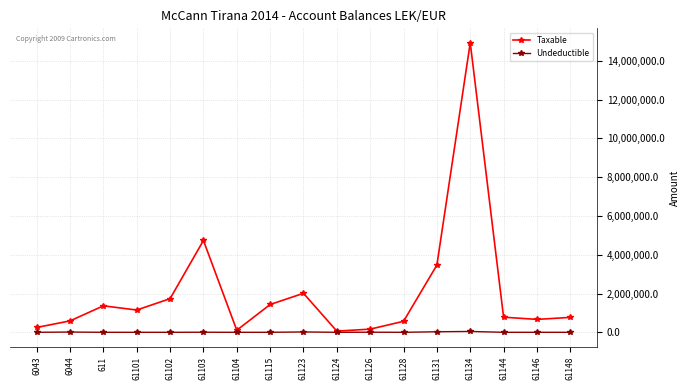

Which series changed the most between 61104 and 61148?

Taxable